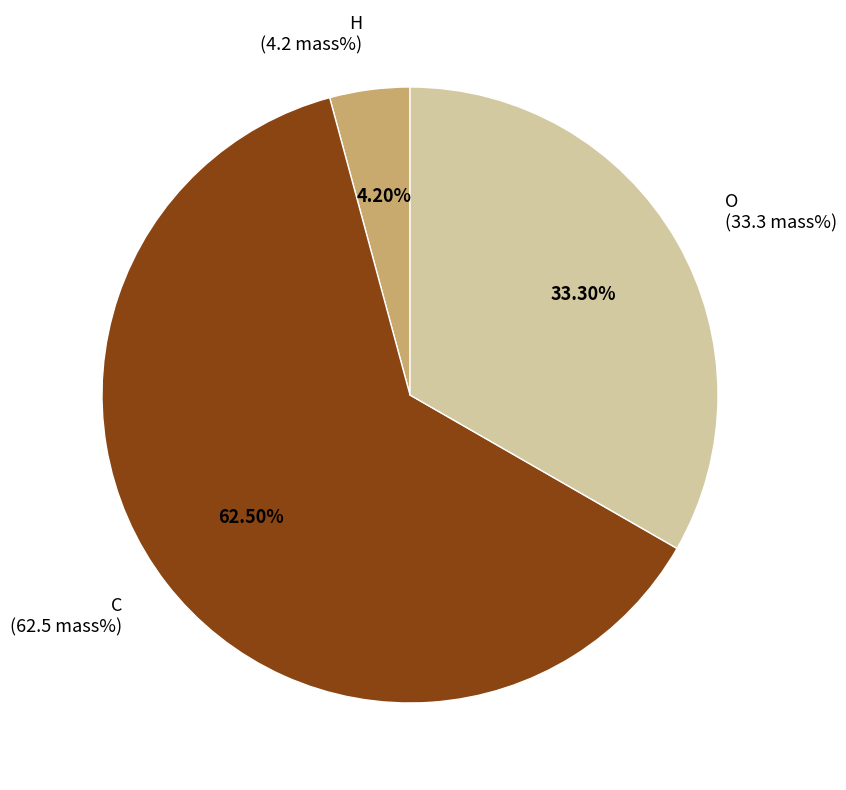

Which category has the biggest portion of the pie?

C